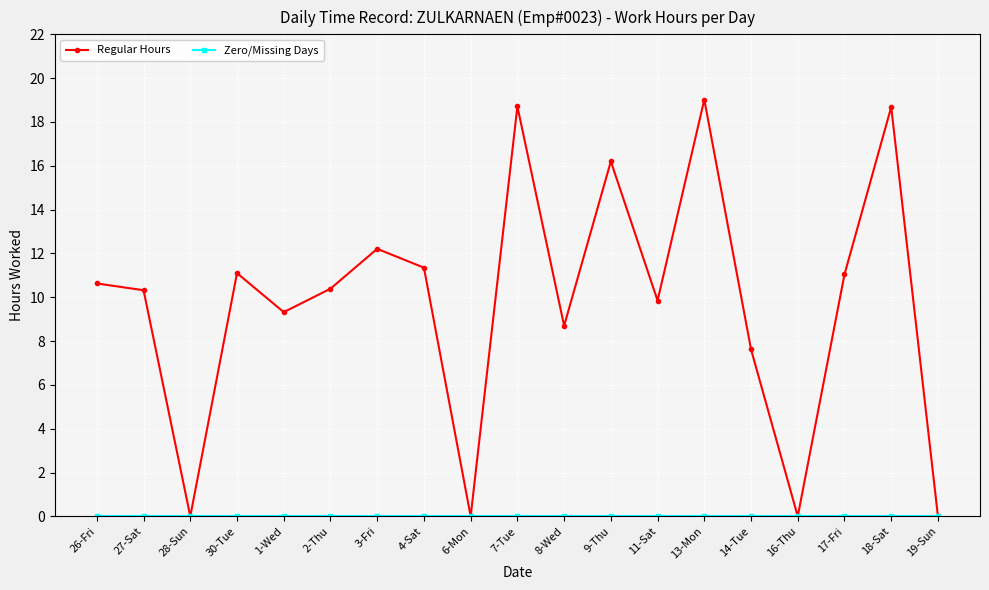

True or false: Regular Hours has a value of 11.1 at 30-Tue.

True